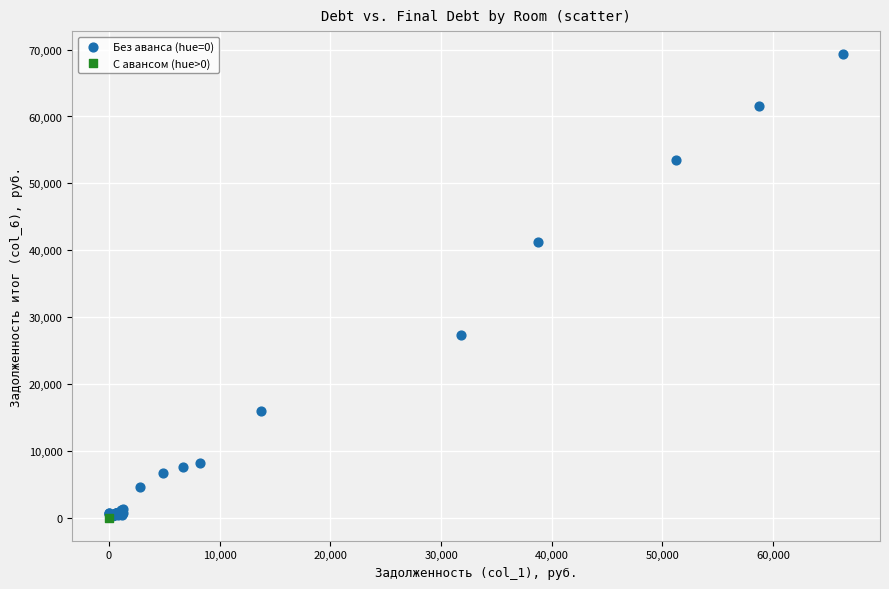

What are all the series names shown in the legend?

Без аванса (hue=0), С авансом (hue>0)